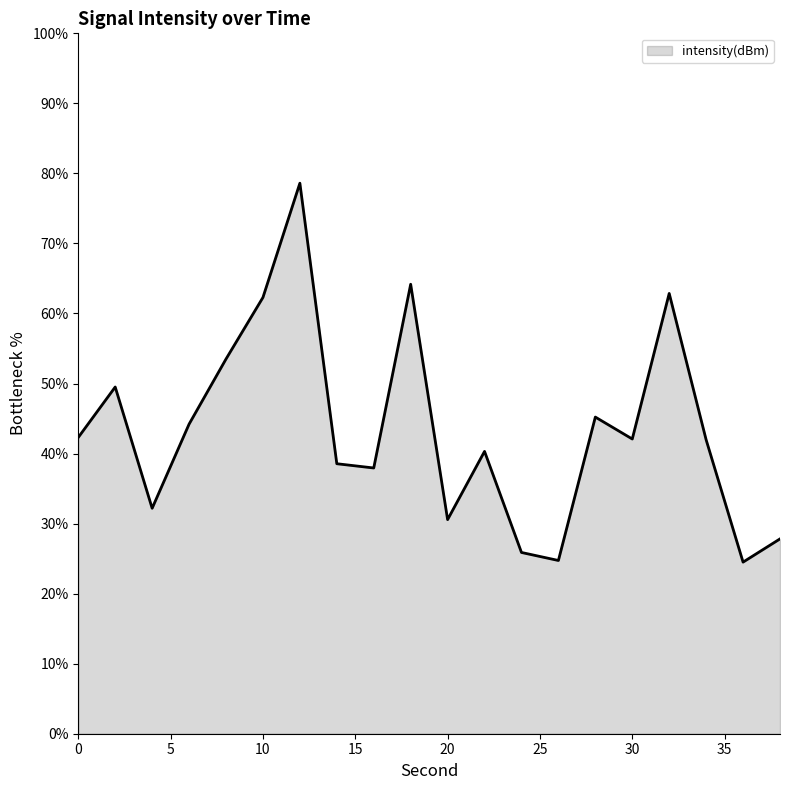

What is the minimum value shown in the chart?

24.5